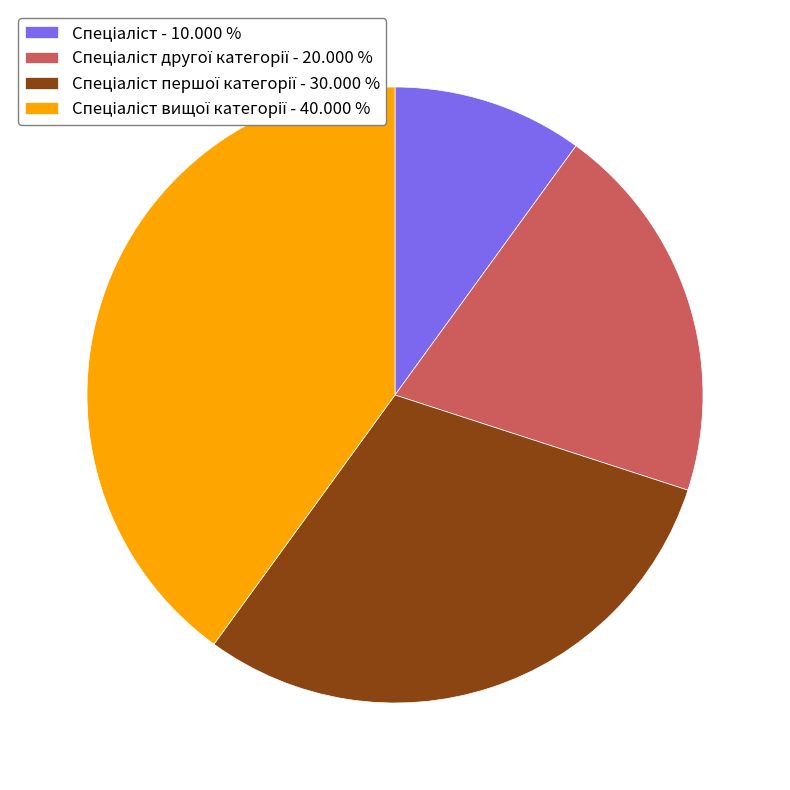

Is there a majority slice in this chart?

No